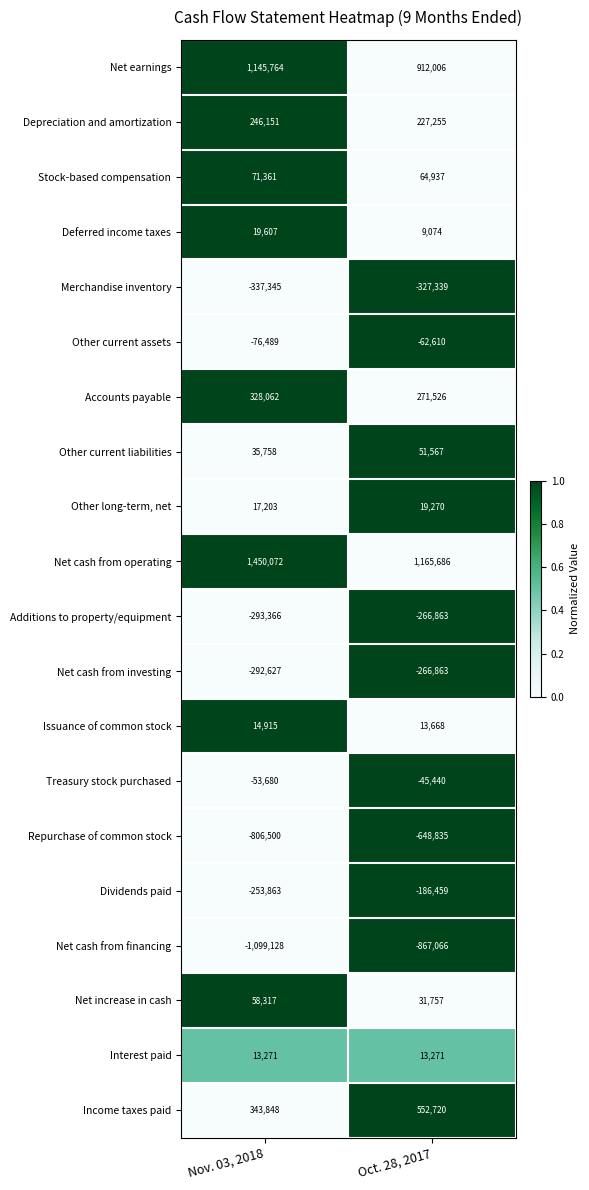

At how many categories does at least one series exceed 0?

2